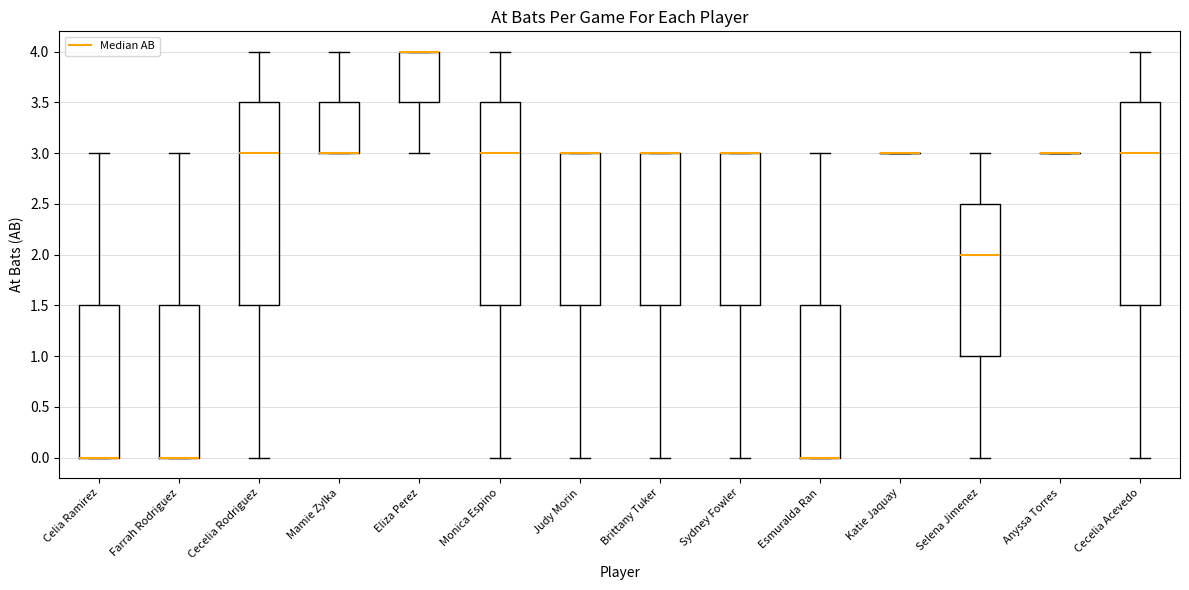

Where is the lower edge of the box for Brittany Tuker on the y-axis? The values are not printed on the chart, so give them approximately, as read against the axis.

1.5